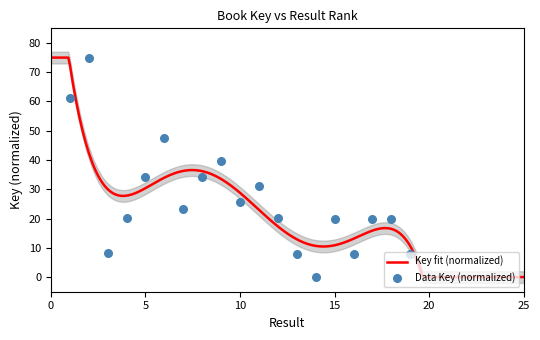

What is the change in value from 9 to 11?

-8.8